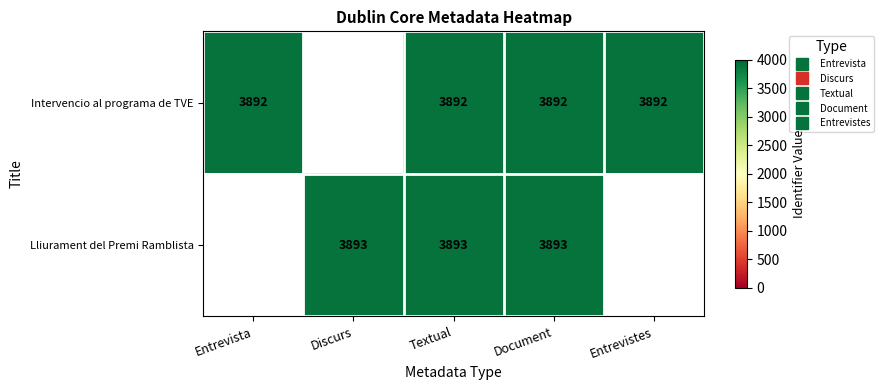

List the labels in order of Lliurament del Premi Ramblista value, largest first.

Entrevista, Discurs, Textual, Document, Entrevistes